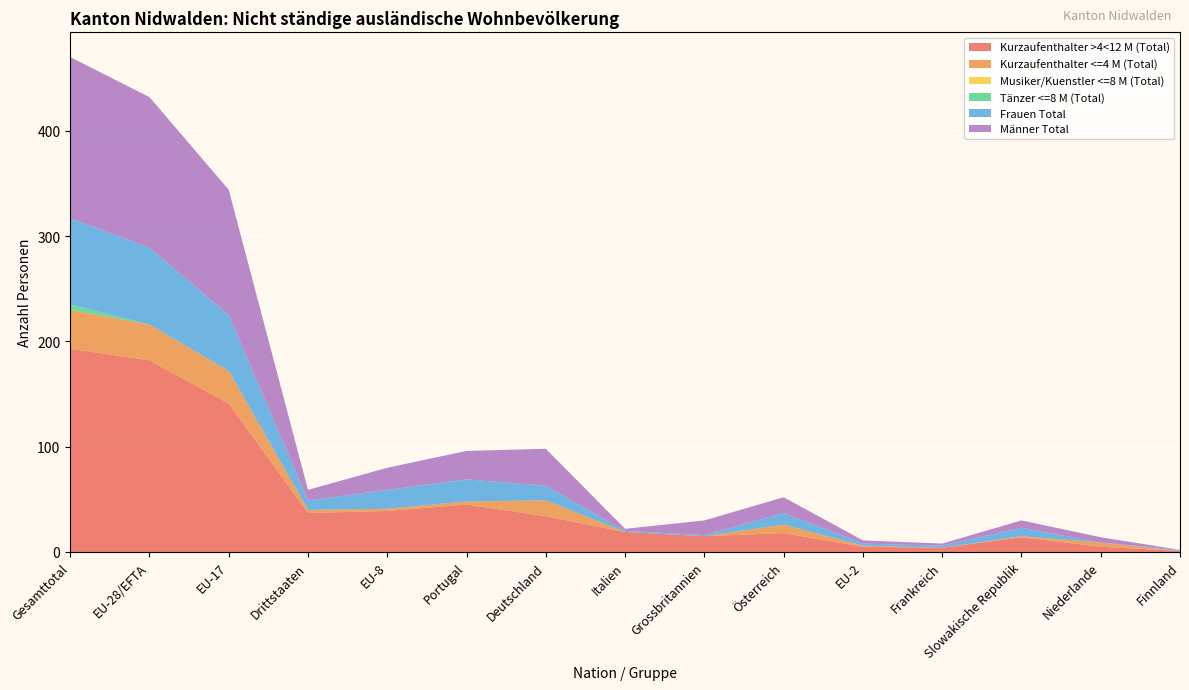

Reading right to left, what are all the values shown in this chart?

Kurzaufenthalter >4<12 M (Total): Finnland=1	Niederlande=5	Slowakische Republik=14	Frankreich=4	EU-2=5	Österreich=18	Grossbritannien=15	Italien=19	Deutschland=34	Portugal=45	EU-8=39	Drittstaaten=37	EU-17=141	EU-28/EFTA=182	Gesamttotal=193
Kurzaufenthalter <=4 M (Total): Finnland=0	Niederlande=4	Slowakische Republik=1	Frankreich=0	EU-2=1	Österreich=8	Grossbritannien=0	Italien=0	Deutschland=15	Portugal=3	EU-8=2	Drittstaaten=3	EU-17=31	EU-28/EFTA=34	Gesamttotal=37
Musiker/Kuenstler <=8 M (Total): Finnland=0	Niederlande=0	Slowakische Republik=0	Frankreich=0	EU-2=0	Österreich=0	Grossbritannien=0	Italien=0	Deutschland=0	Portugal=0	EU-8=0	Drittstaaten=0	EU-17=0	EU-28/EFTA=0	Gesamttotal=0
Tänzer <=8 M (Total): Finnland=0	Niederlande=0	Slowakische Republik=0	Frankreich=0	EU-2=0	Österreich=0	Grossbritannien=0	Italien=0	Deutschland=0	Portugal=0	EU-8=0	Drittstaaten=0	EU-17=0	EU-28/EFTA=0	Gesamttotal=5
Frauen Total: Finnland=1	Niederlande=0	Slowakische Republik=8	Frankreich=2	EU-2=2	Österreich=11	Grossbritannien=1	Italien=1	Deutschland=14	Portugal=21	EU-8=18	Drittstaaten=9	EU-17=53	EU-28/EFTA=73	Gesamttotal=82
Männer Total: Finnland=0	Niederlande=5	Slowakische Republik=7	Frankreich=2	EU-2=3	Österreich=15	Grossbritannien=14	Italien=2	Deutschland=35	Portugal=27	EU-8=21	Drittstaaten=10	EU-17=119	EU-28/EFTA=143	Gesamttotal=153